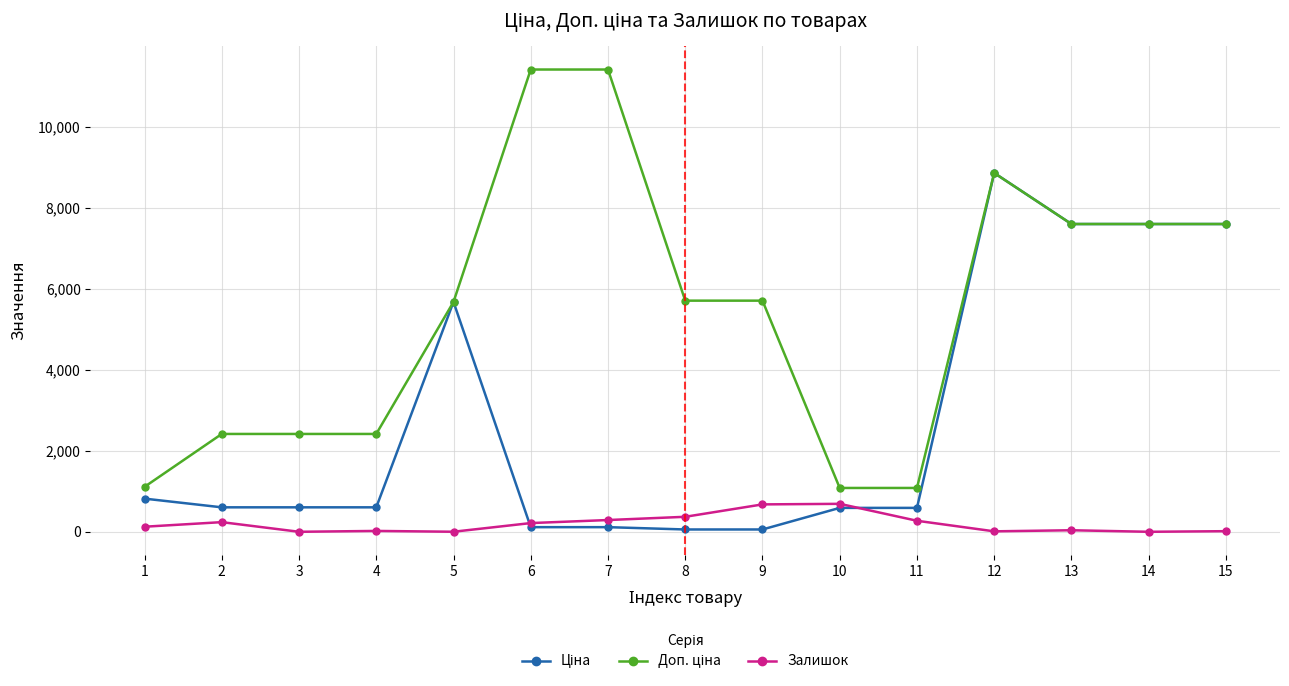

The value of Залишок at 4 is 21.0. True or false?

True